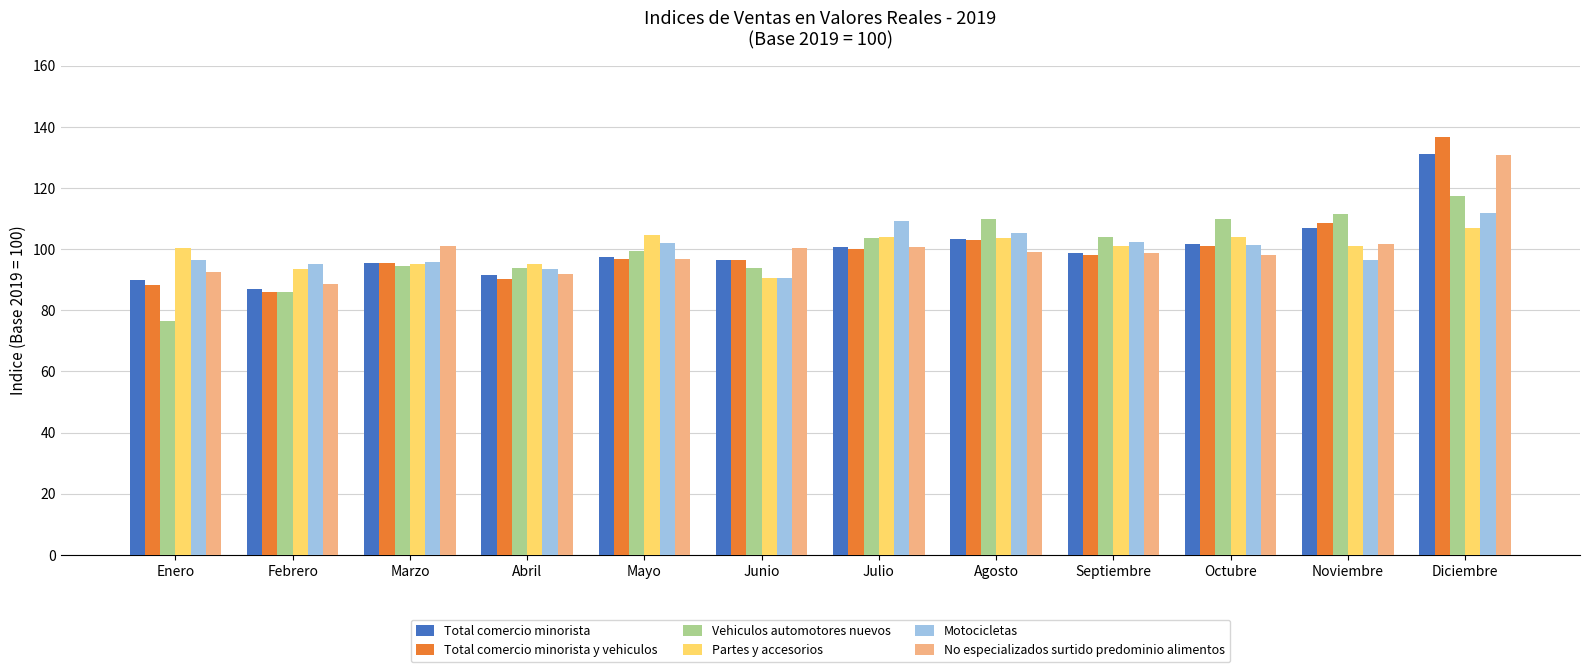

What is the total value across all series at Octubre?

615.5